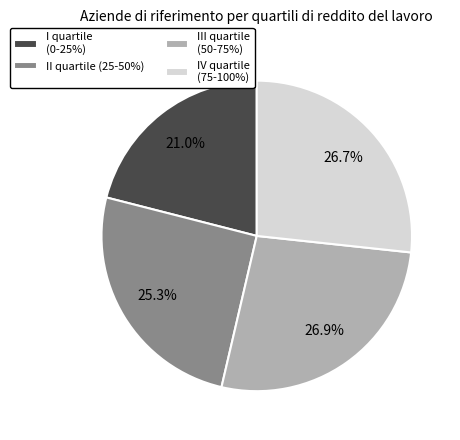

Is III quartile (50-75%) the majority of the pie?

No